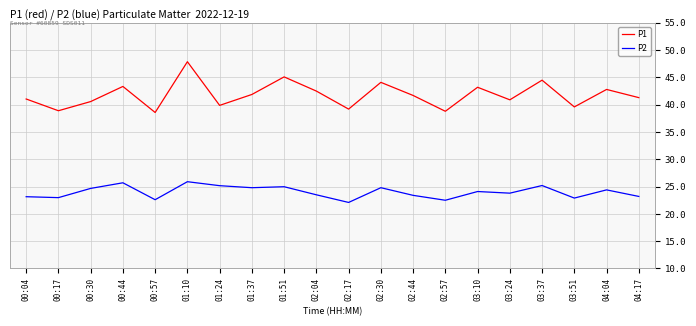

At which label does P2 first exceed 24?

00:30